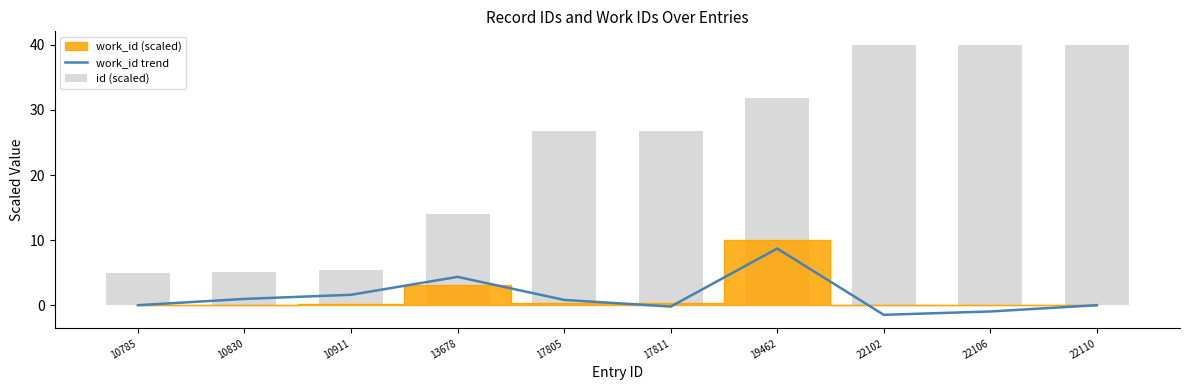

At which category does the chart reach its minimum across all series?

22102